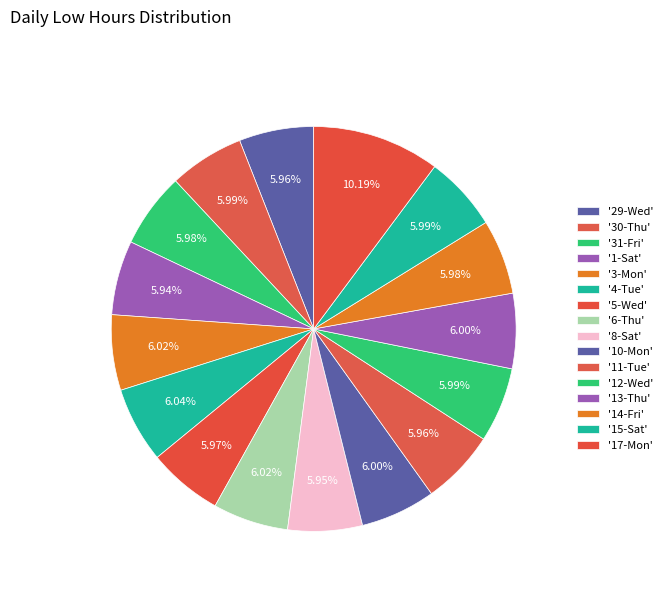

Which slice is the largest?

Mon